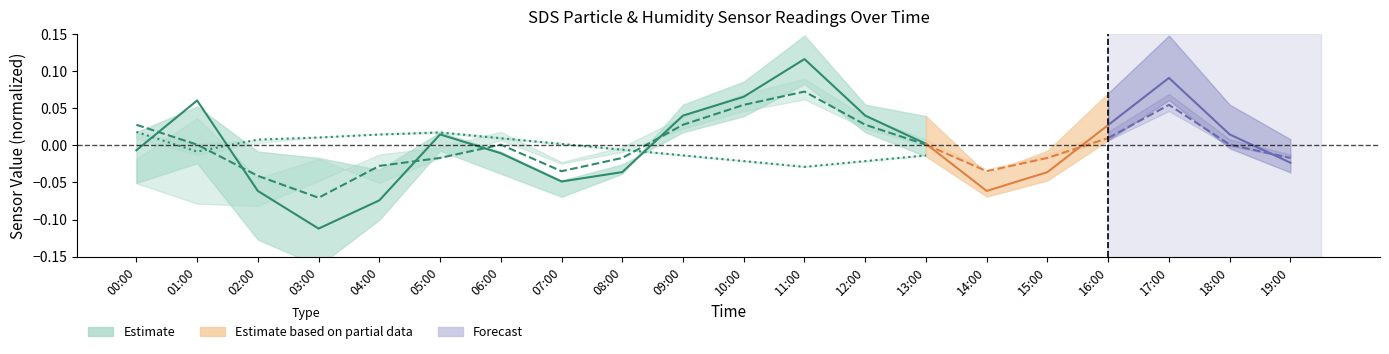

Is the value of SDS_P2 center at 09:00 greater than the value of Humidity center at 09:00?

Yes